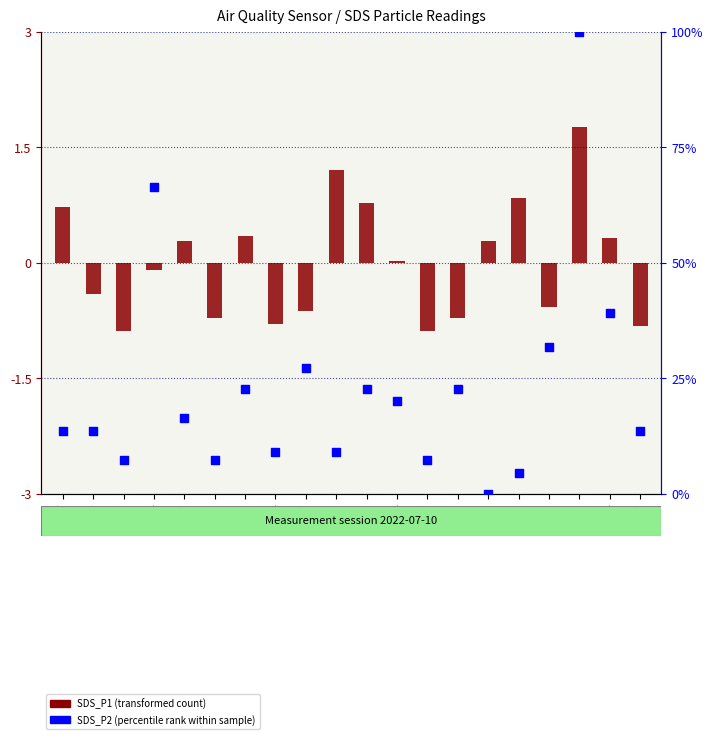

What are all the series names shown in the legend?

SDS_P1 (transformed count), SDS_P2 (percentile rank)